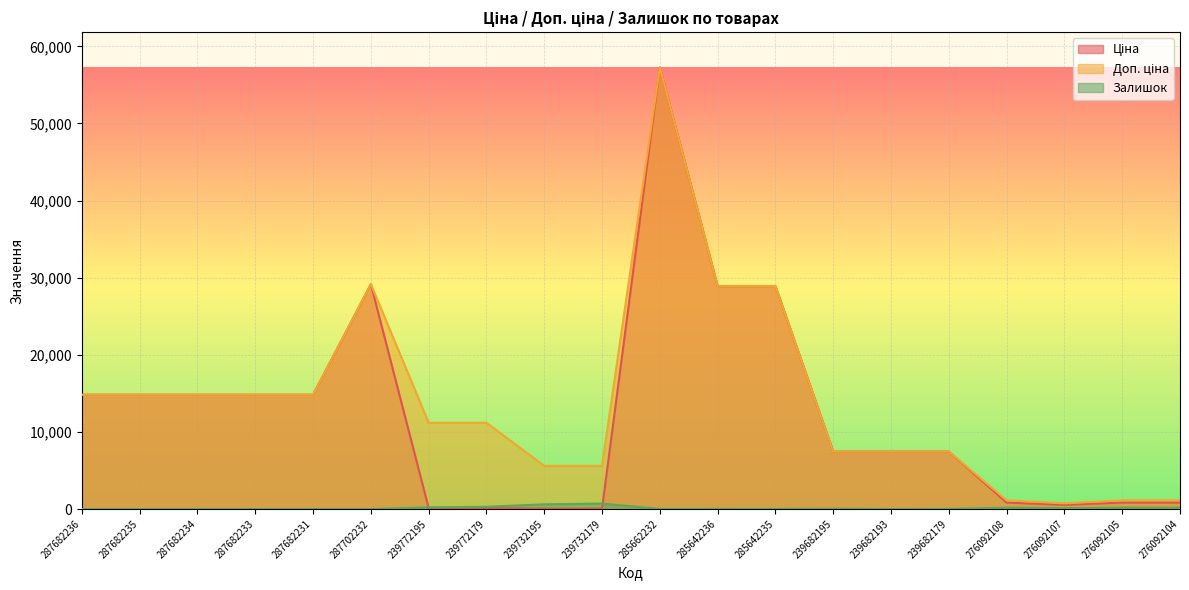

How many values in the Доп. ціна series exceed 11182?

9